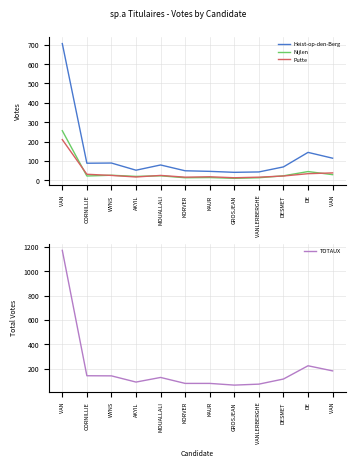

What is the difference between the maximum and second lowest values in the Nijlen series?

243